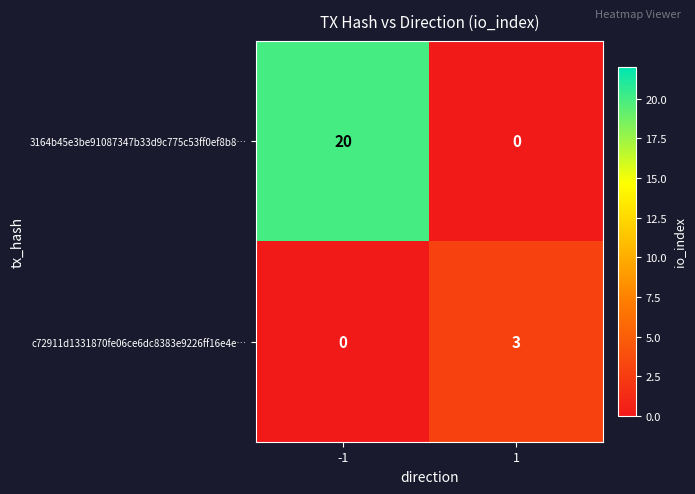

How many series are shown in this chart?

2